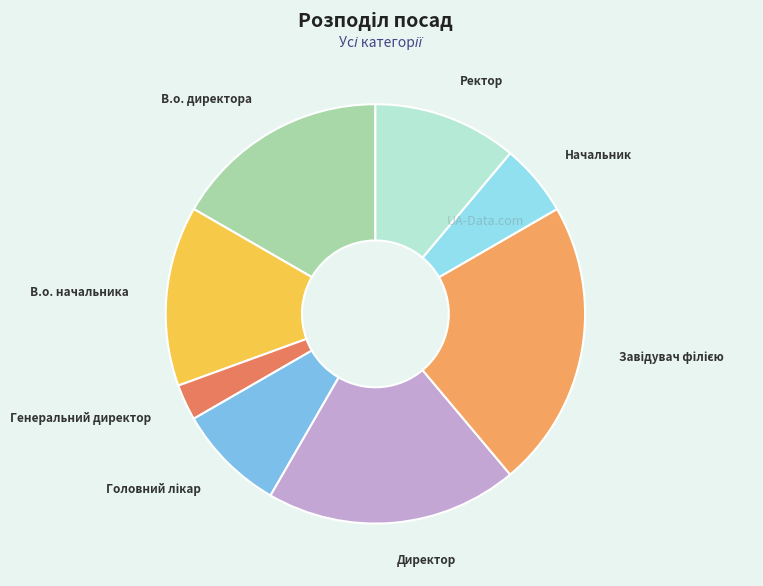

Which slice is the smallest?

Генеральний директор